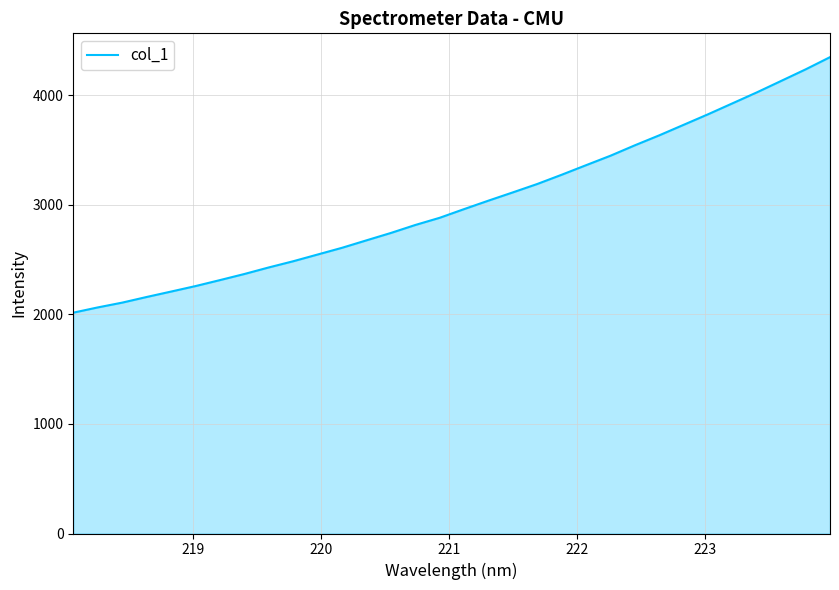

What is the average value?

3014.0